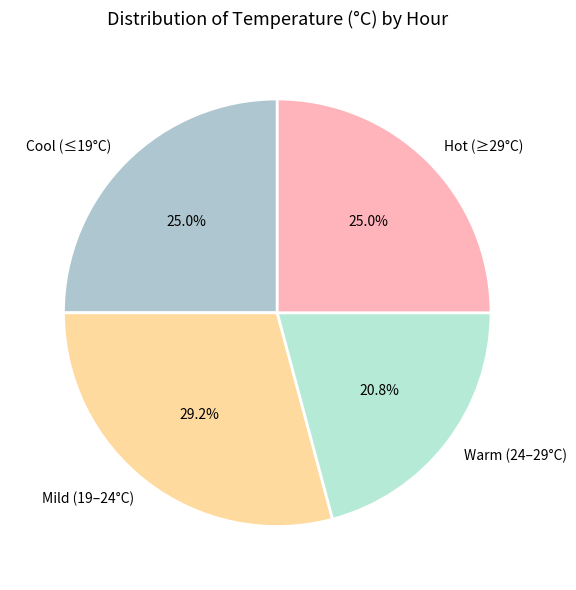

Count the number of slices in the pie.

4